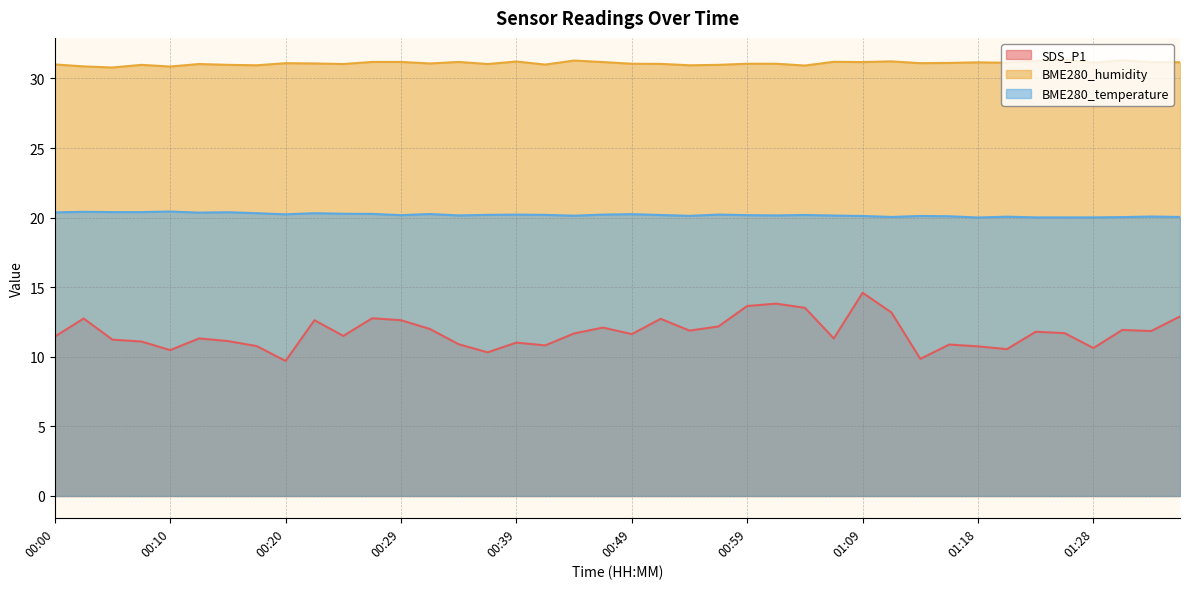

How many interior local peaks does the BME280_humidity series have?

11